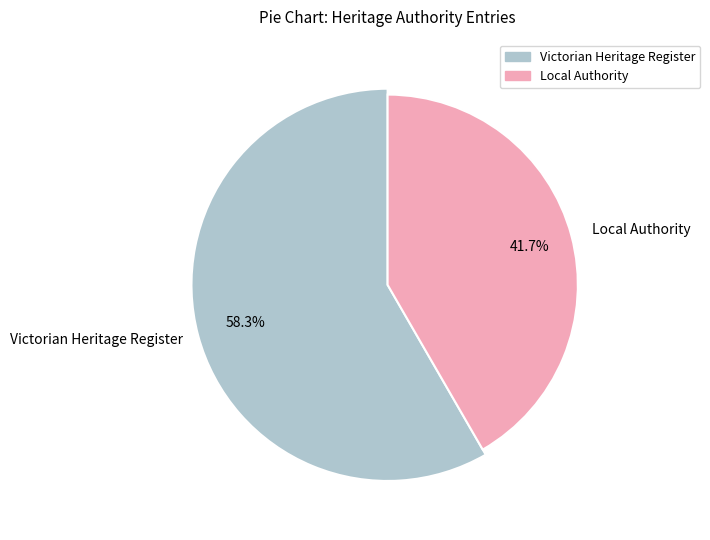

Does MORDIALLOC RAILWAY WATER TOWER account for over 50% of the chart?

No